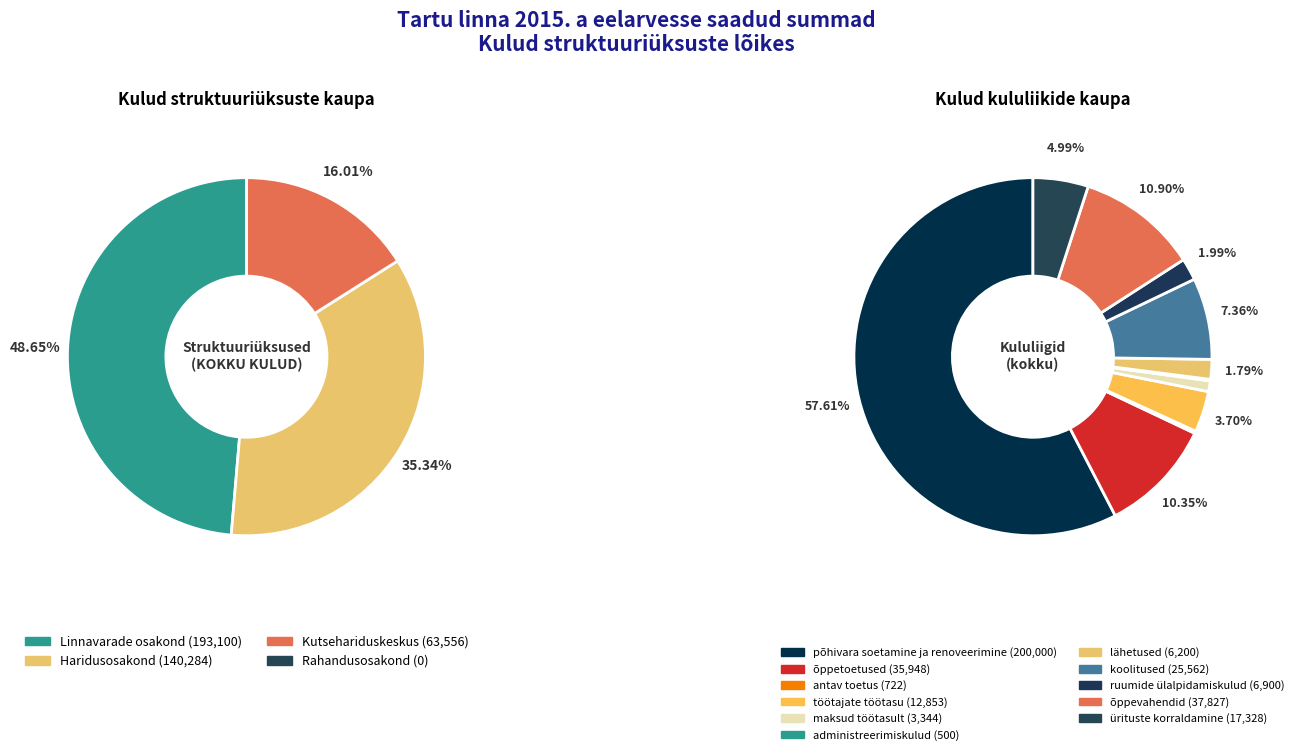

Does any single category account for the majority?

No